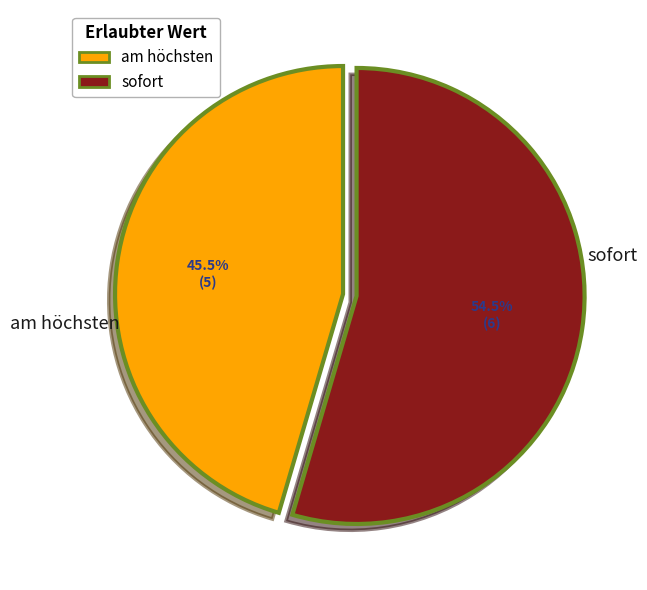

What is the total percentage of am höchsten and sofort?

100.0%